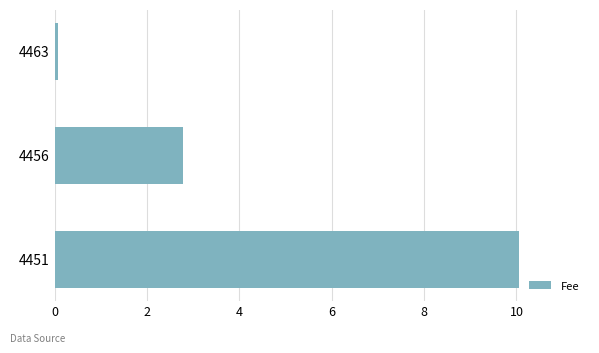

True or false: the data shows 3.7 at 4456.

False